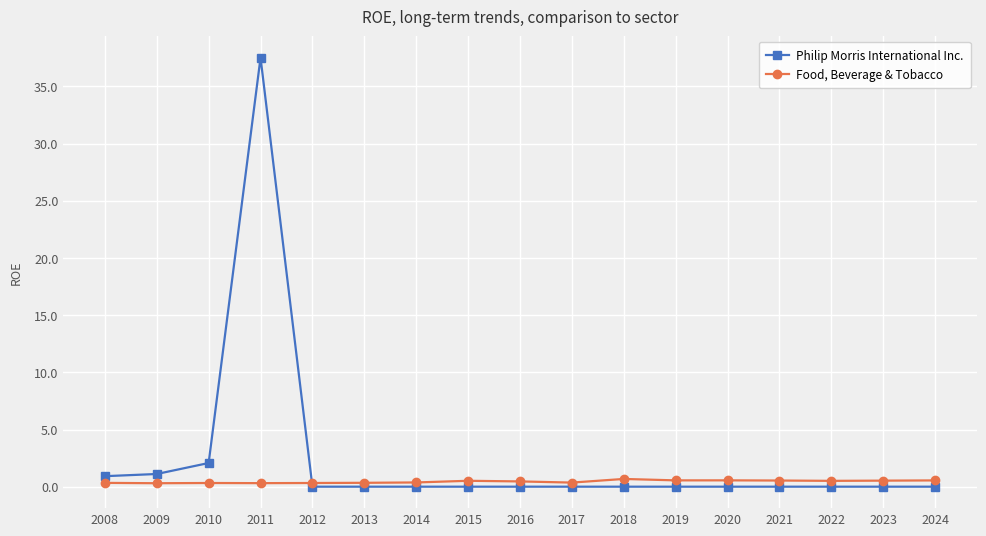

Which series has the largest range (max minus min)?

Philip Morris International Inc.